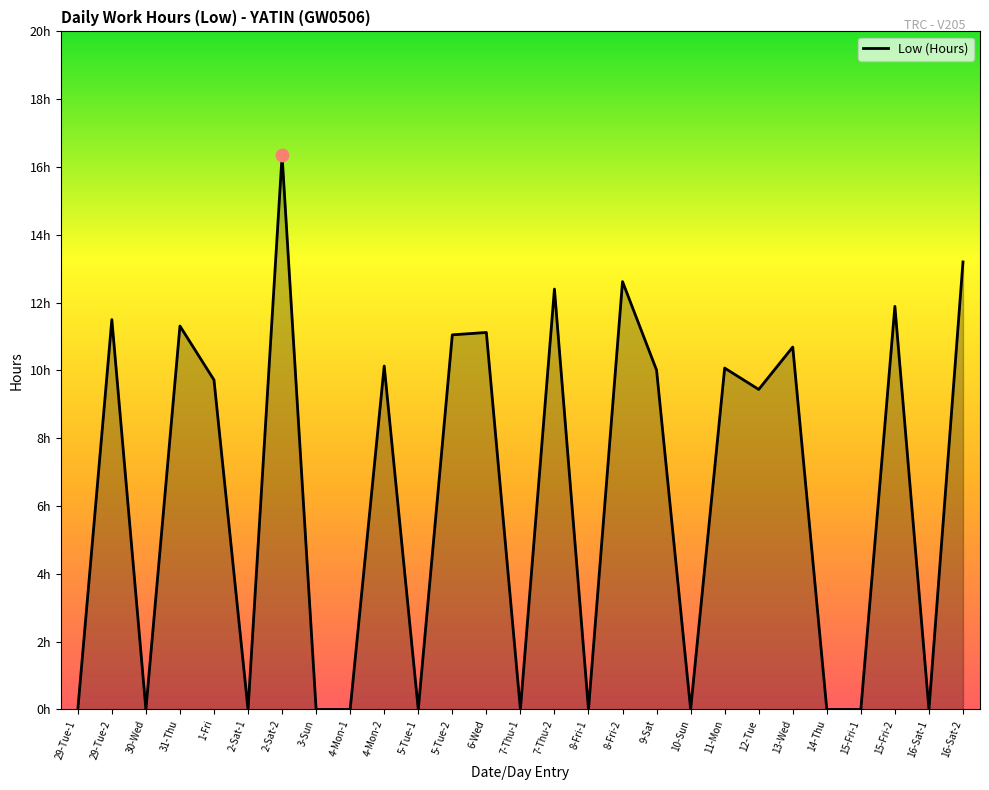

Is this an area chart (filled region under the line)?

Yes